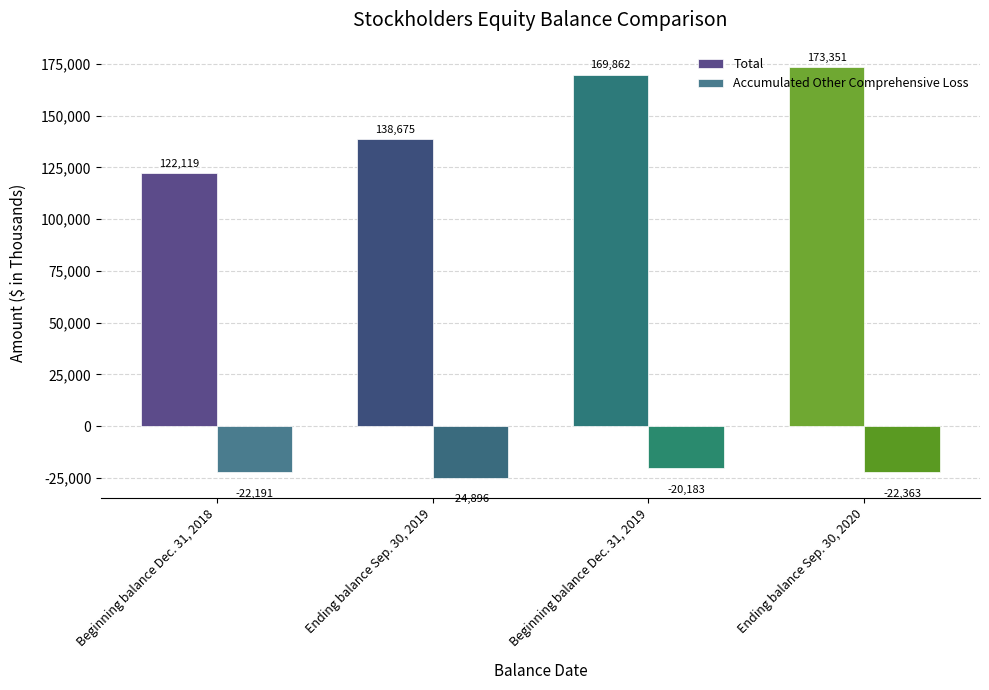

Which series changed the most between Beginning balance Dec. 31, 2019 and Ending balance Sep. 30, 2020?

Total